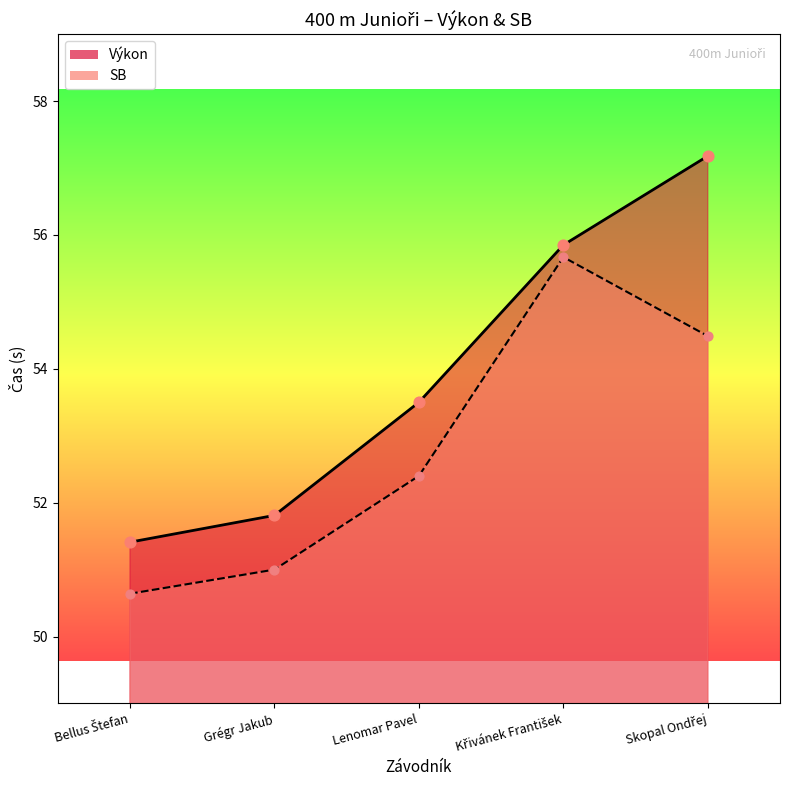

At how many categories does at least one series exceed 51?

5